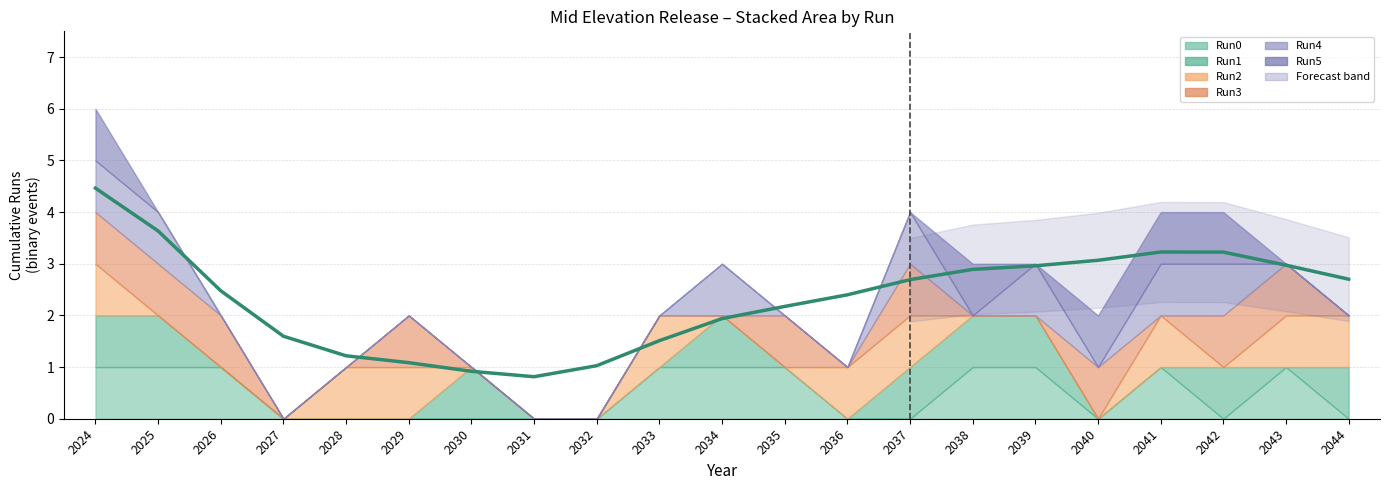

Between 2039 and 2042, which is larger?

2042